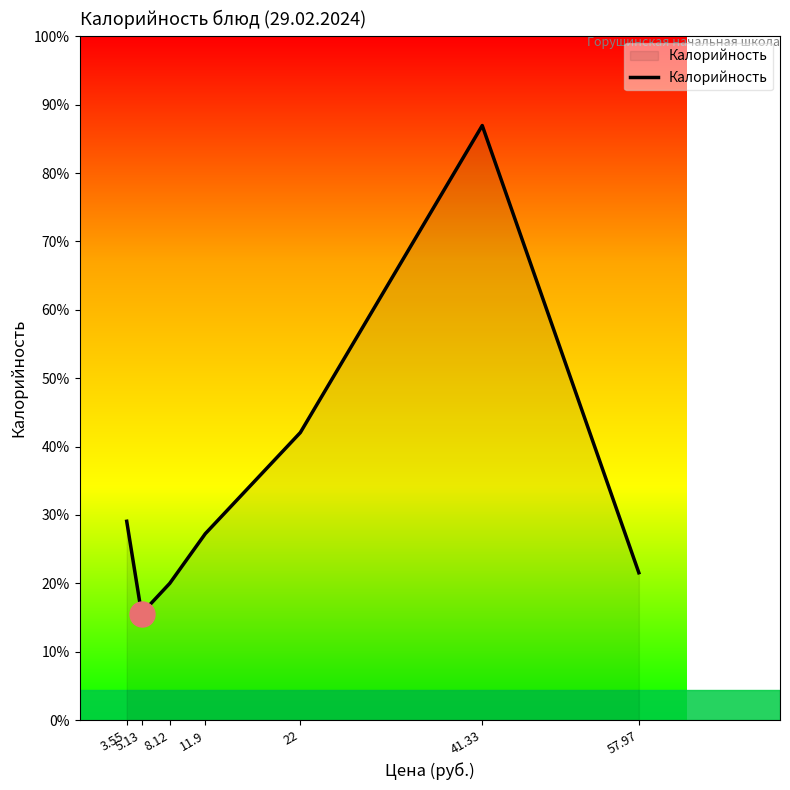

How many points are higher than both their immediate neighbors (excluding endpoints)?

1